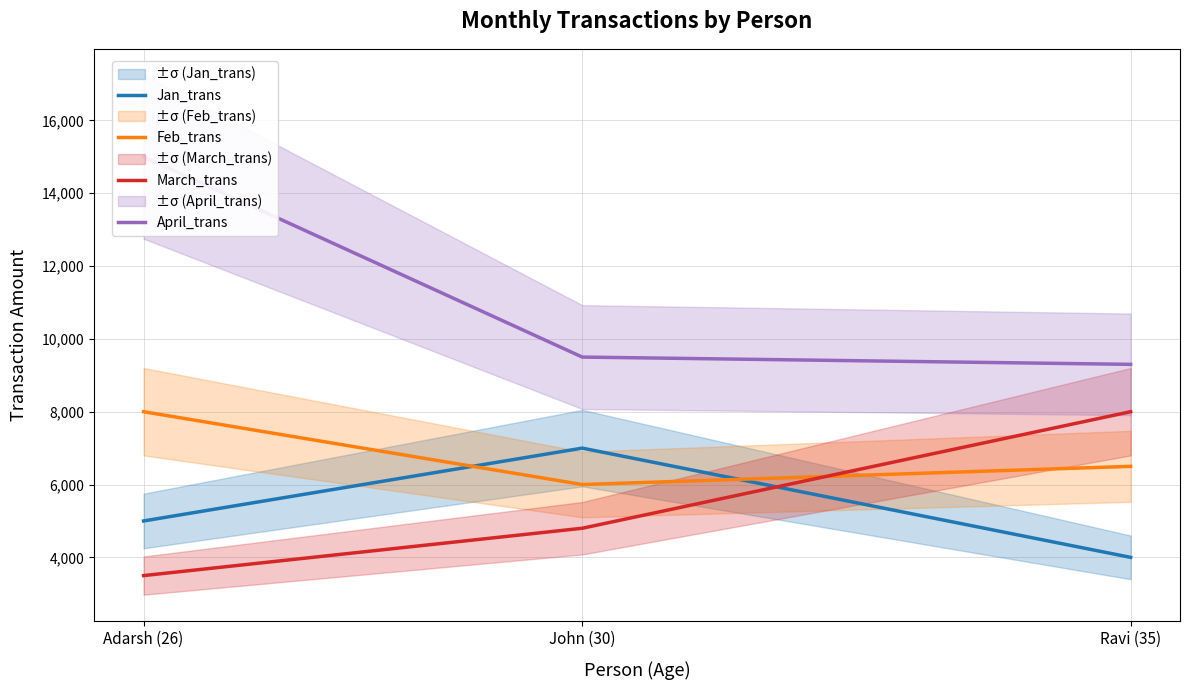

What are all the series names shown in the legend?

Jan_trans, Feb_trans, March_trans, April_trans